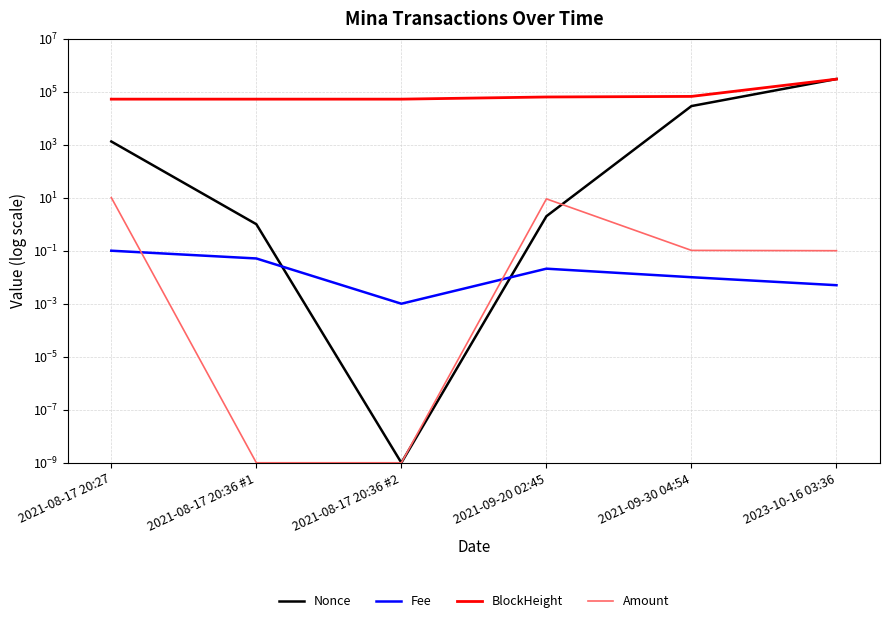

Which series has the largest range (max minus min)?

Nonce